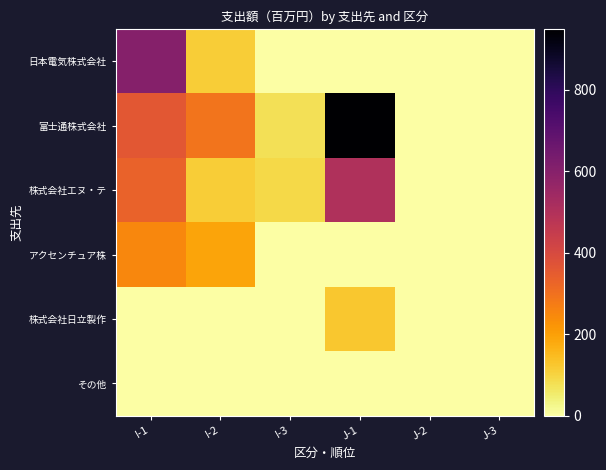

How many distinct data groups are displayed?

6